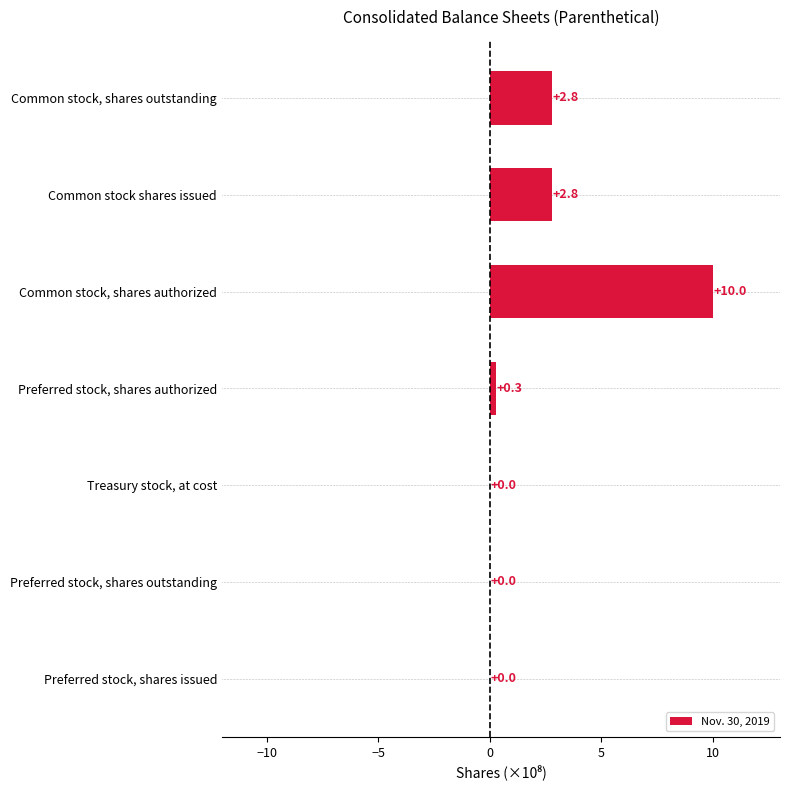

What is the sum of all values?

15.9